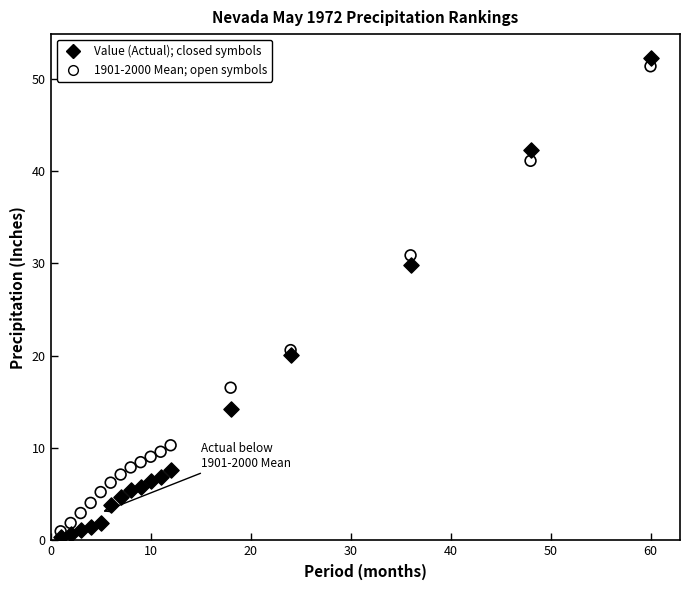

Across all series, what Y value is closest to 26?

29.8